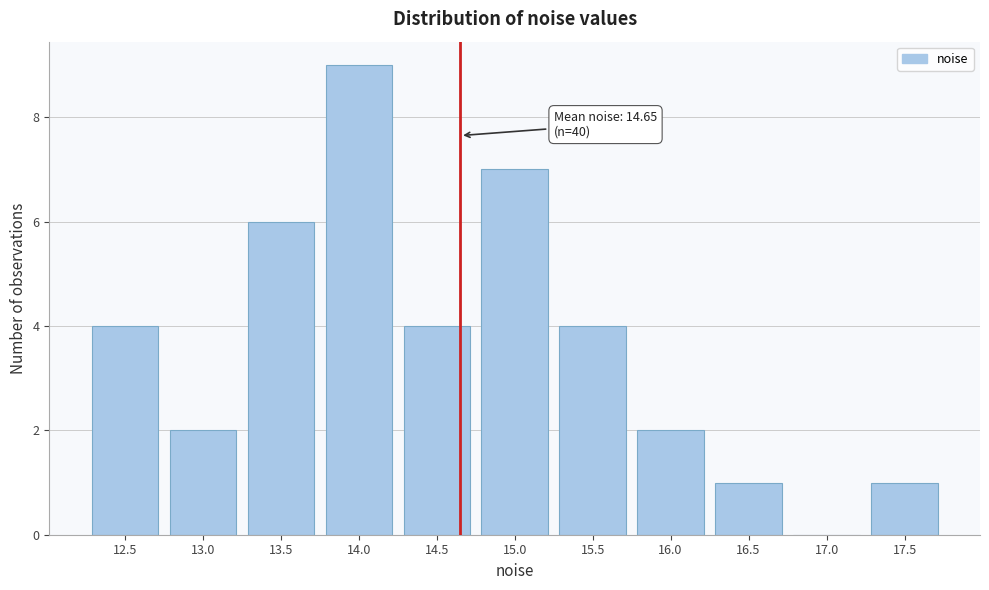

Reading left to right, list all the values displayed in this chart.

12.5=4	13.0=2	13.5=6	14.0=9	14.5=4	15.0=7	15.5=4	16.0=2	16.5=1	17.0=0	17.5=1